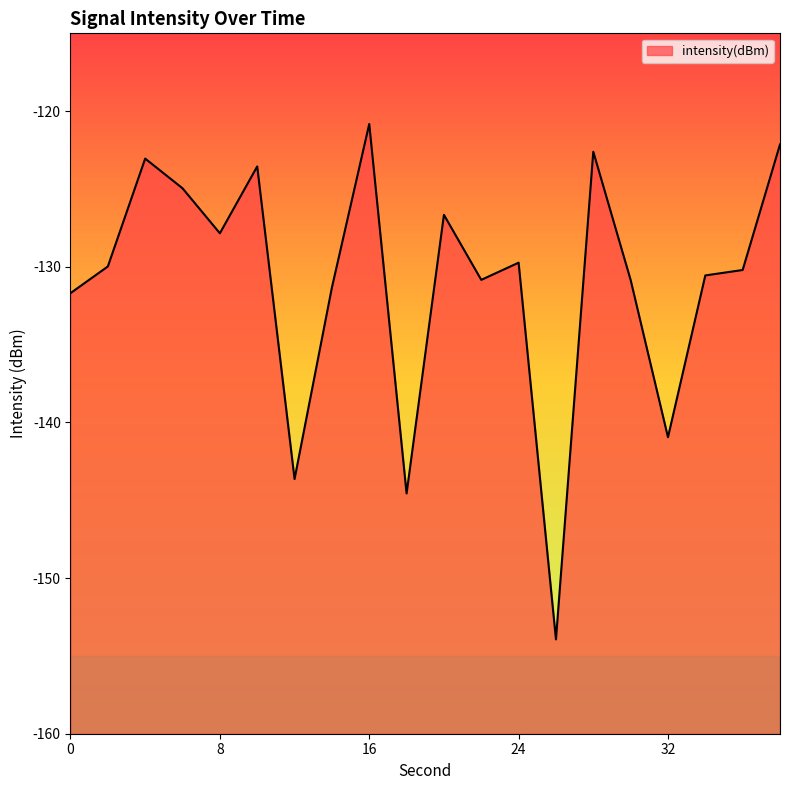

Reading left to right, what are all the values shown in this chart?

-131.7	-130.0	-123.0	-125.0	-127.8	-123.6	-143.6	-131.3	-120.8	-144.6	-126.7	-130.8	-129.7	-153.9	-122.6	-130.8	-141.0	-130.6	-130.2	-122.1